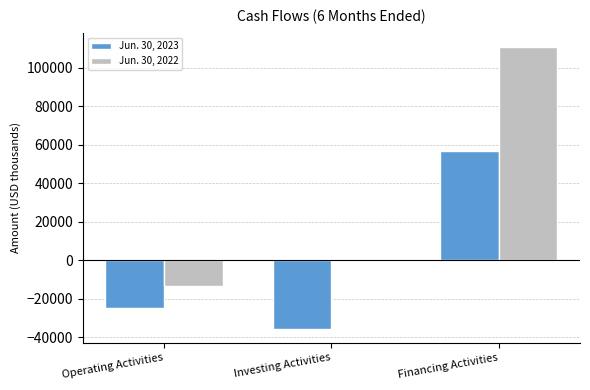

Is the value of Jun. 30, 2022 at Operating Activities greater than the value of Jun. 30, 2023 at Operating Activities?

Yes